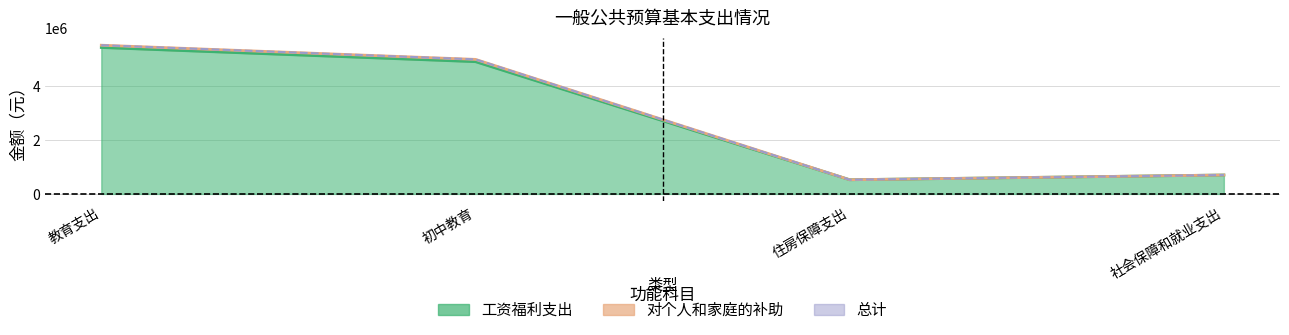

Rank the categories by 对个人和家庭的补助 value from highest to lowest.

教育支出, 初中教育, 社会保障和就业支出, 住房保障支出